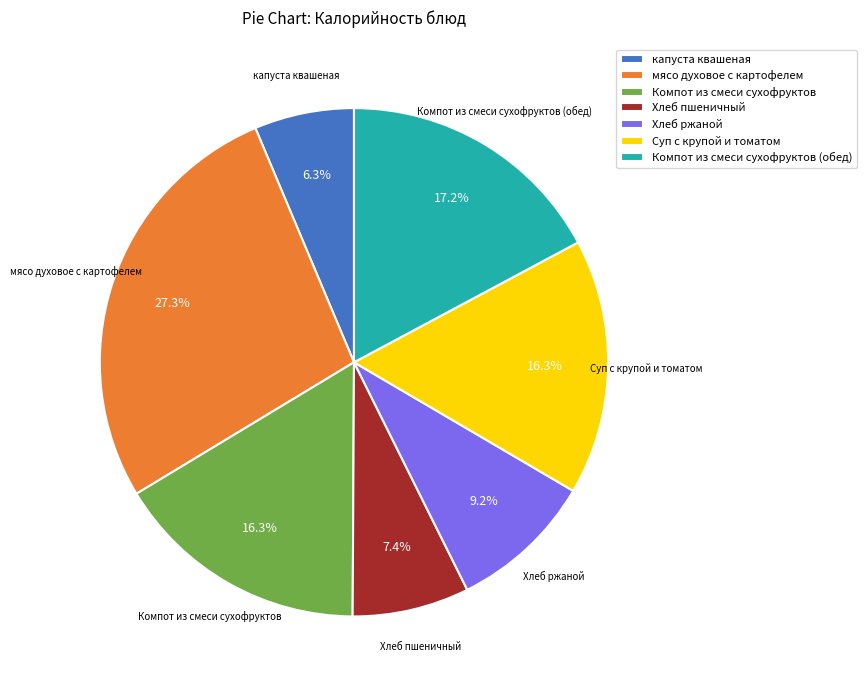

Between Хлеб ржаной and Суп с крупой и томатом, which is larger?

Суп с крупой и томатом